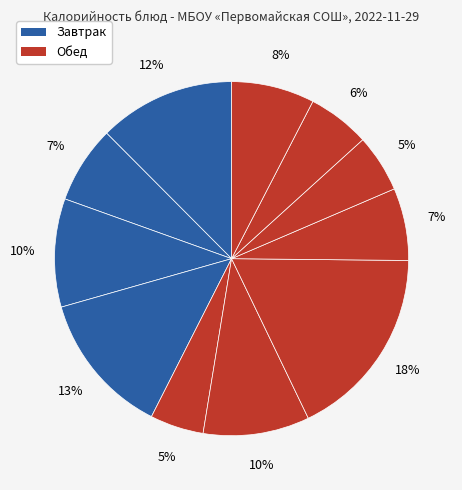

To the nearest percent, what is the difference between the largest and smallest slice percentages?

13%